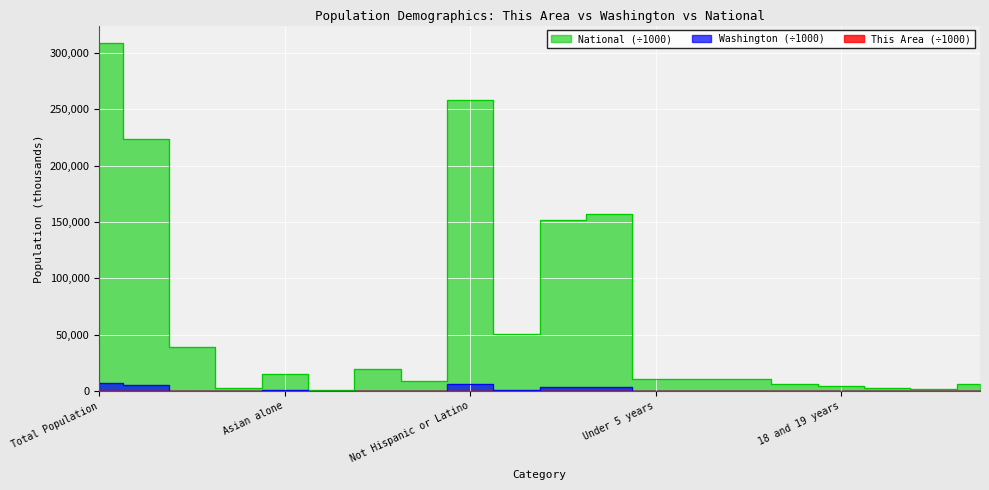

The National series shows 4647.5 at 18 and 19 years. True or false?

True